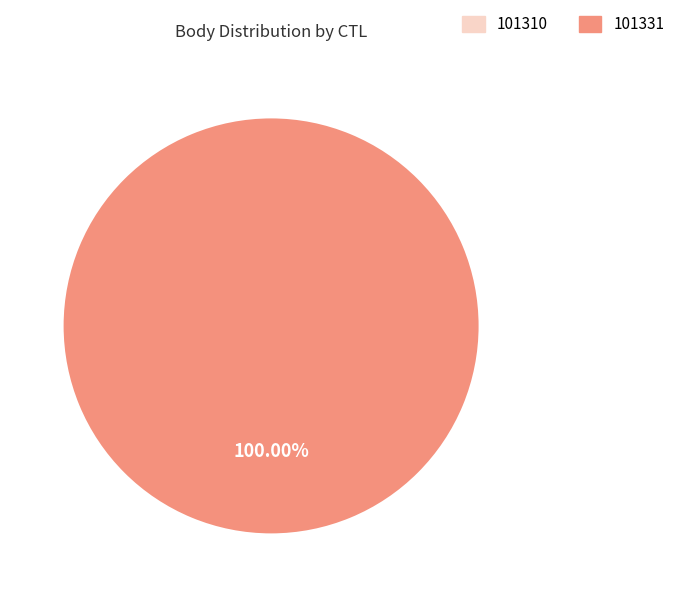

Rank the categories by value from highest to lowest.

101331, 101310